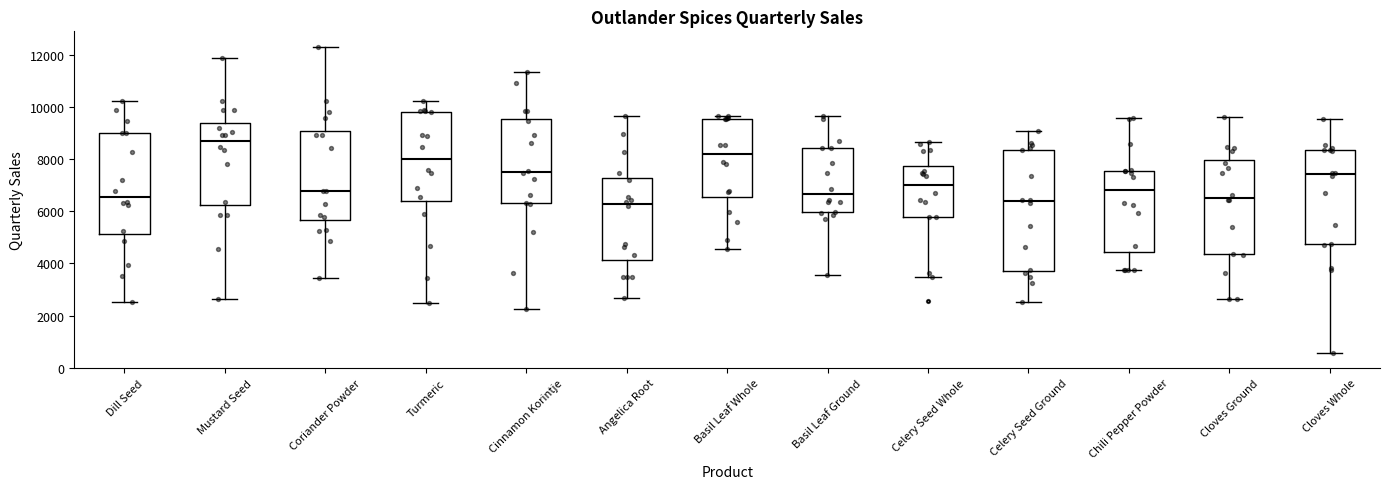

Where is the lower edge of the box for Angelica Root on the y-axis? The values are not printed on the chart, so give them approximately, as read against the axis.

4200